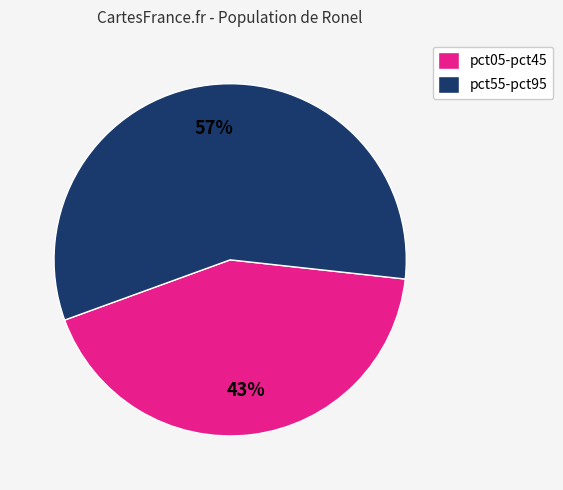

How many slices are in this pie chart?

2